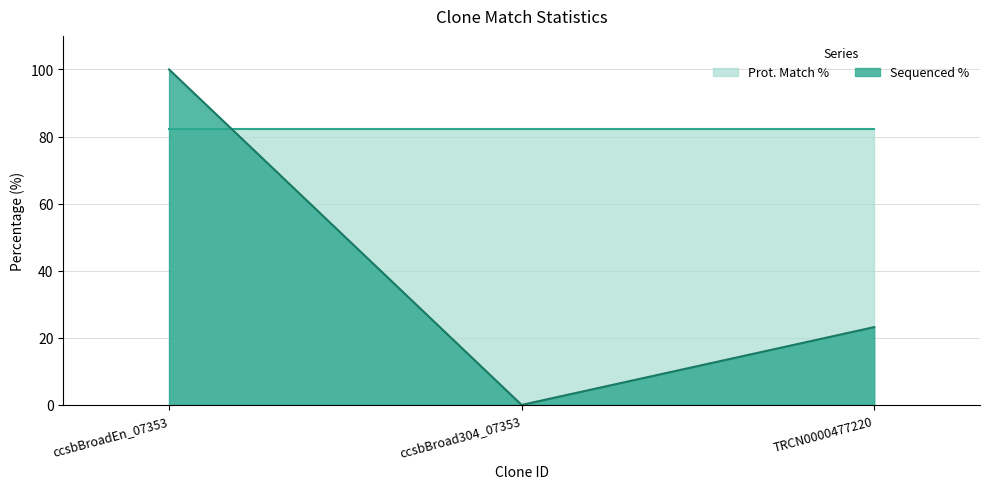

Count the number of values greater than 23.

2